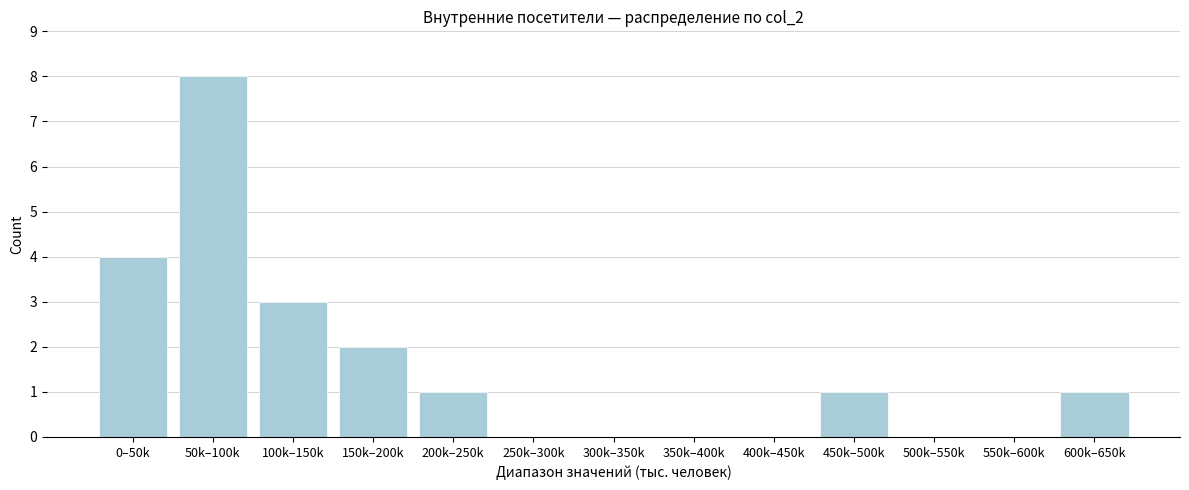

Reading right to left, transcribe all the data shown in this chart.

600k–650k=1	550k–600k=0	500k–550k=0	450k–500k=1	400k–450k=0	350k–400k=0	300k–350k=0	250k–300k=0	200k–250k=1	150k–200k=2	100k–150k=3	50k–100k=8	0–50k=4